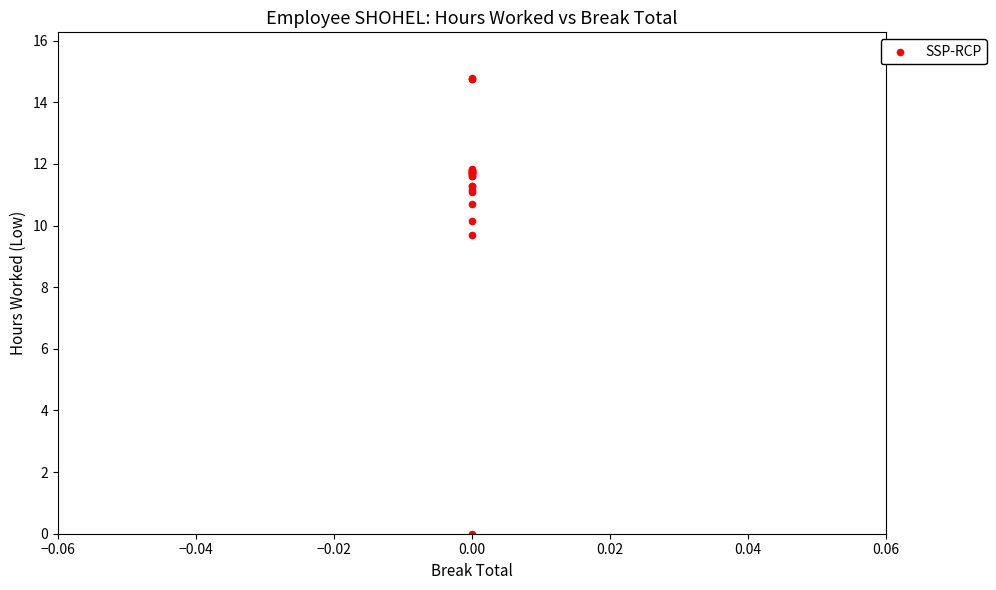

What Y value in the scatter plot is closest to 7?

9.7